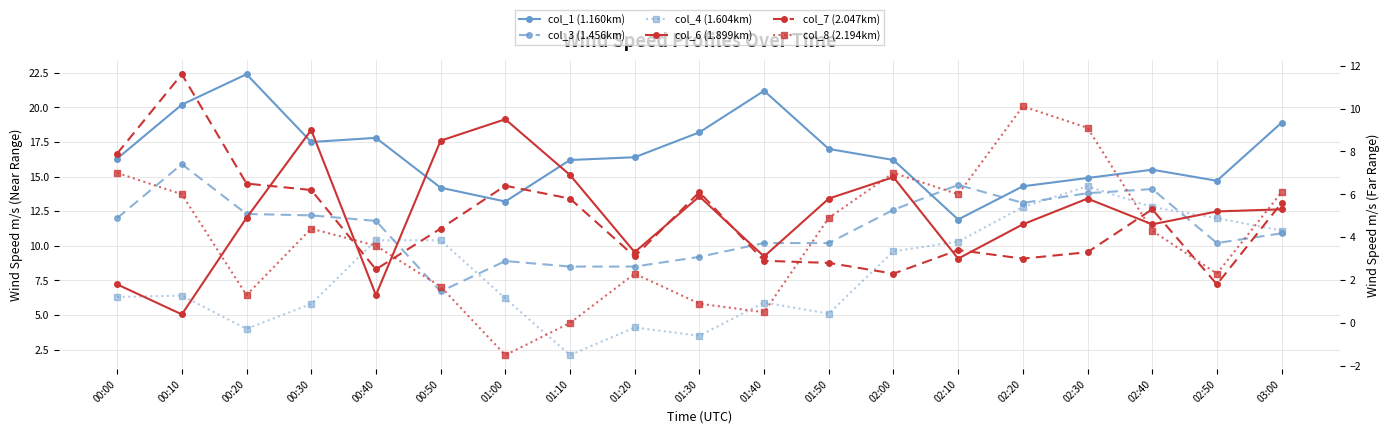

Is it true that col_7 (2.047km) equals 9.1 at 00:20?

False